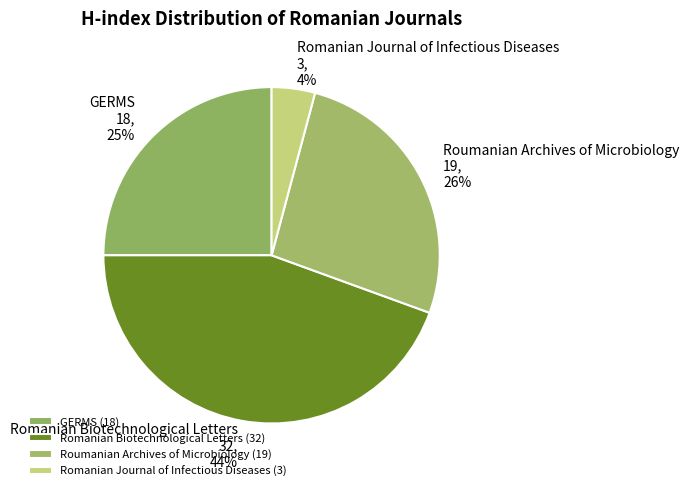

What is the change in value from GERMS to Romanian Biotechnological Letters?

+14